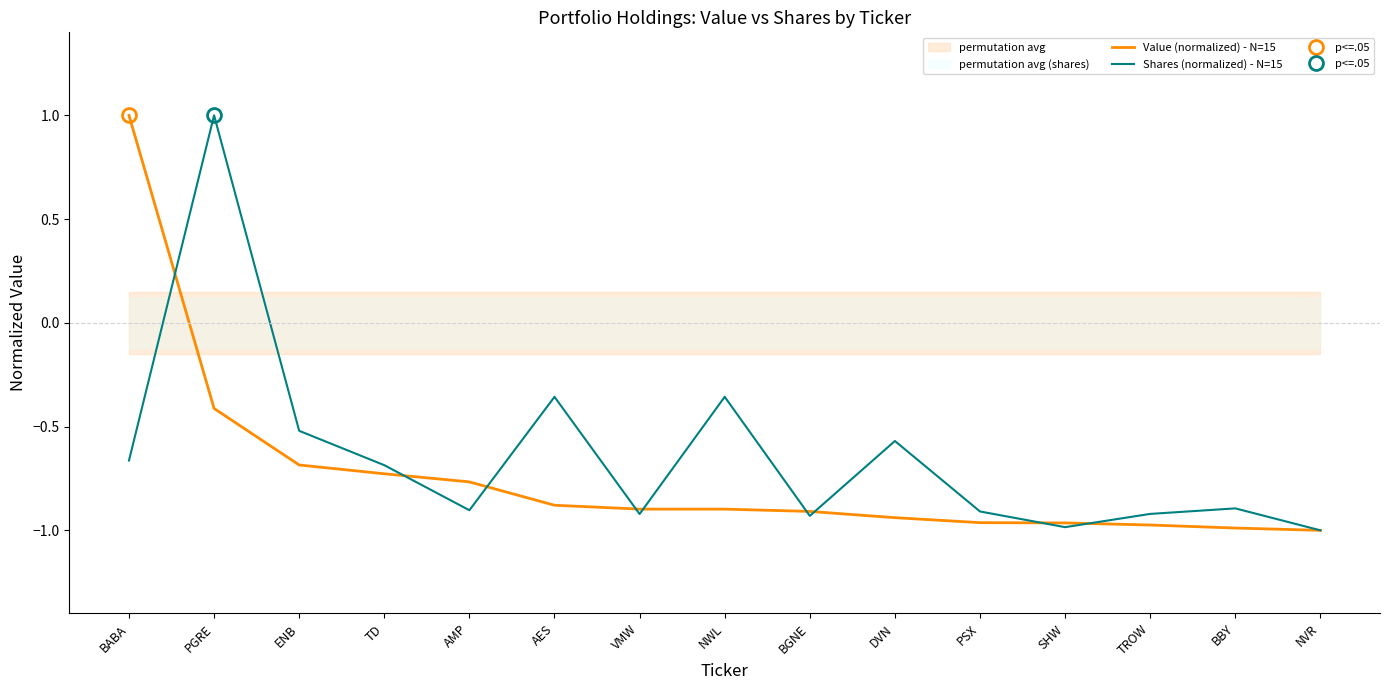

What are all the series names shown in the legend?

Value (normalized) - N=15, Shares (normalized) - N=15